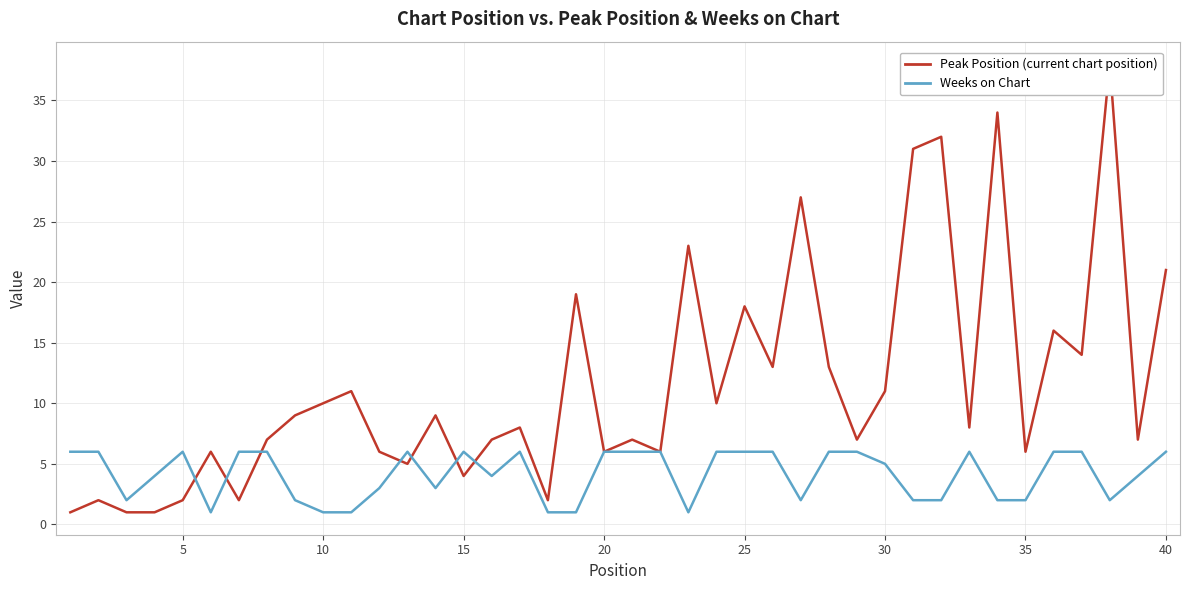

Which series has the widest spread of values?

Peak Position